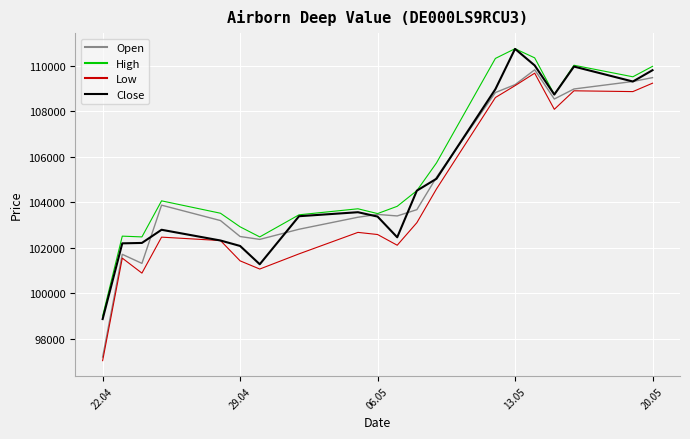

What is the smallest value displayed?

97040.0